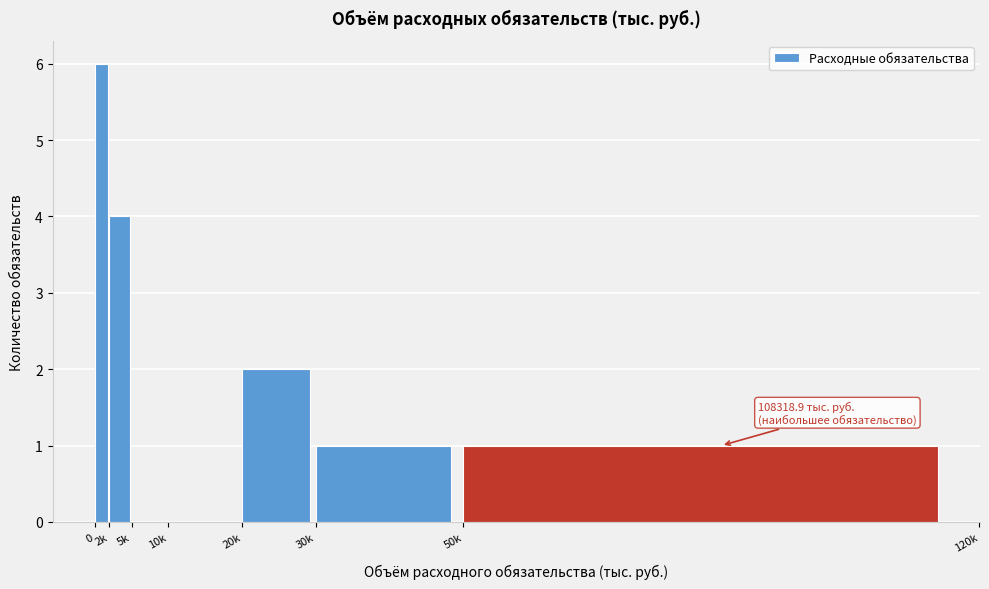

Reading right to left, list all the values displayed in this chart.

50k=1	30k=1	20k=2	10k=0	5k=0	2k=4	0=6